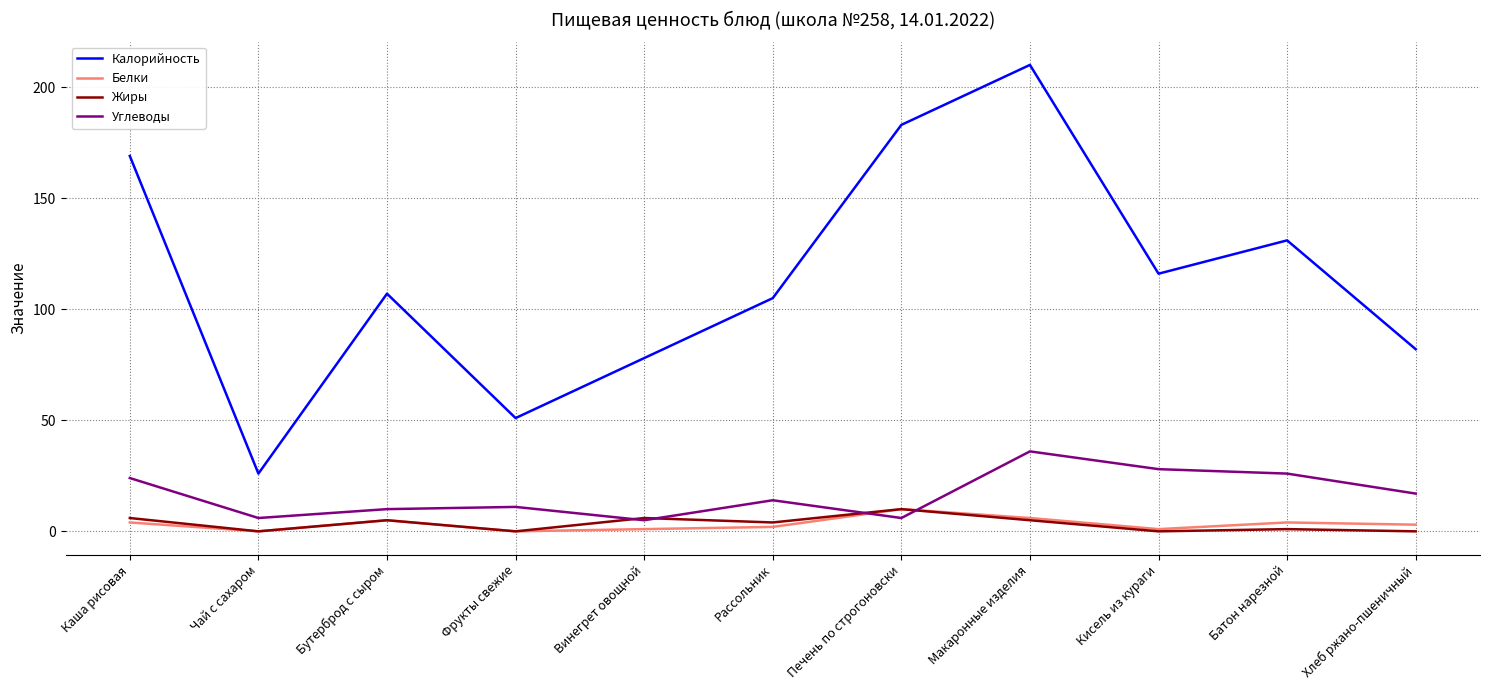

Is it true that Калорийность equals 105 at Рассольник?

True